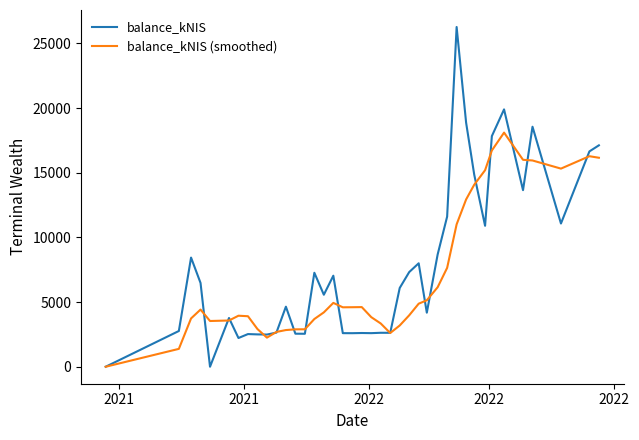

Which series has the widest spread of values?

balance_kNIS